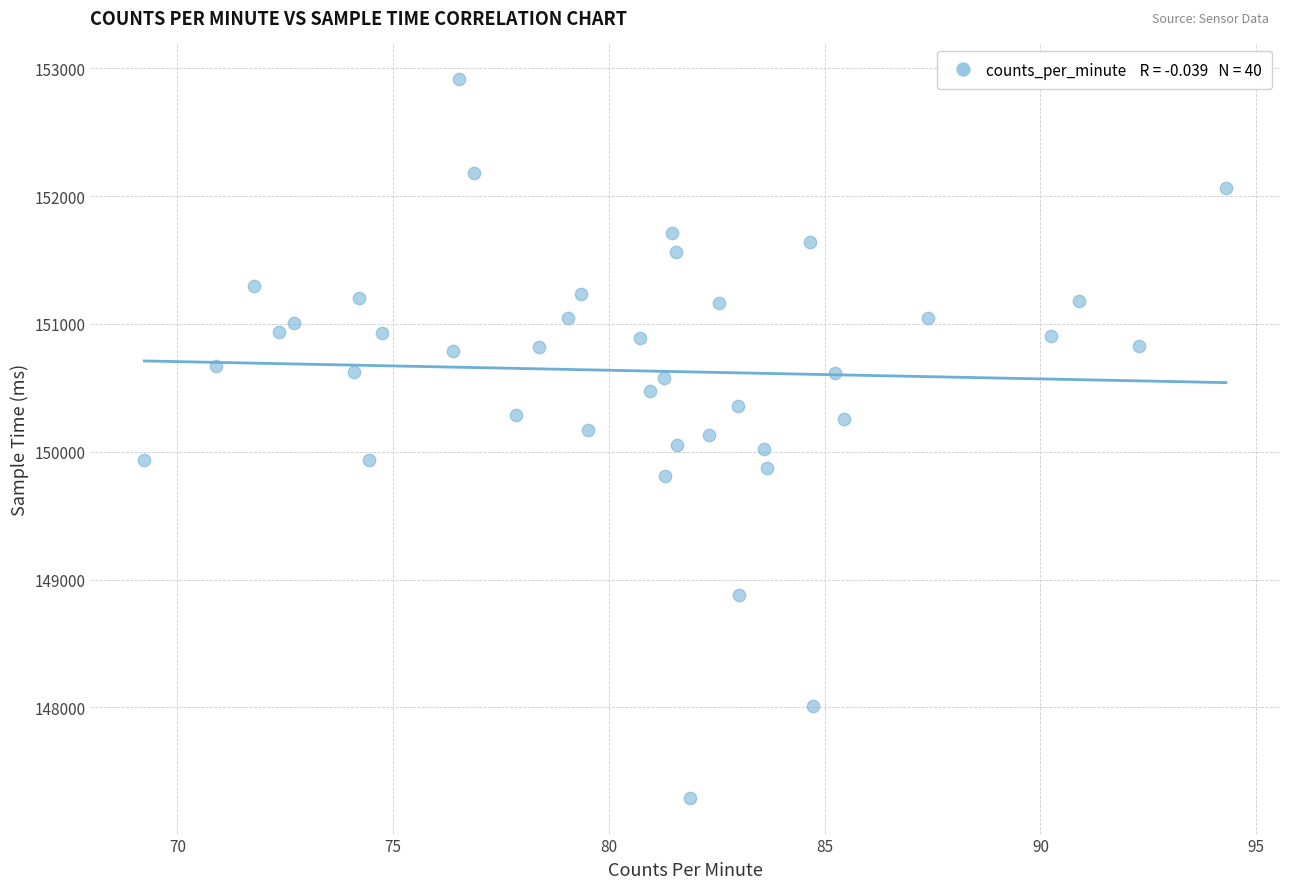

What is the range of Y values (max minus min)?

5620